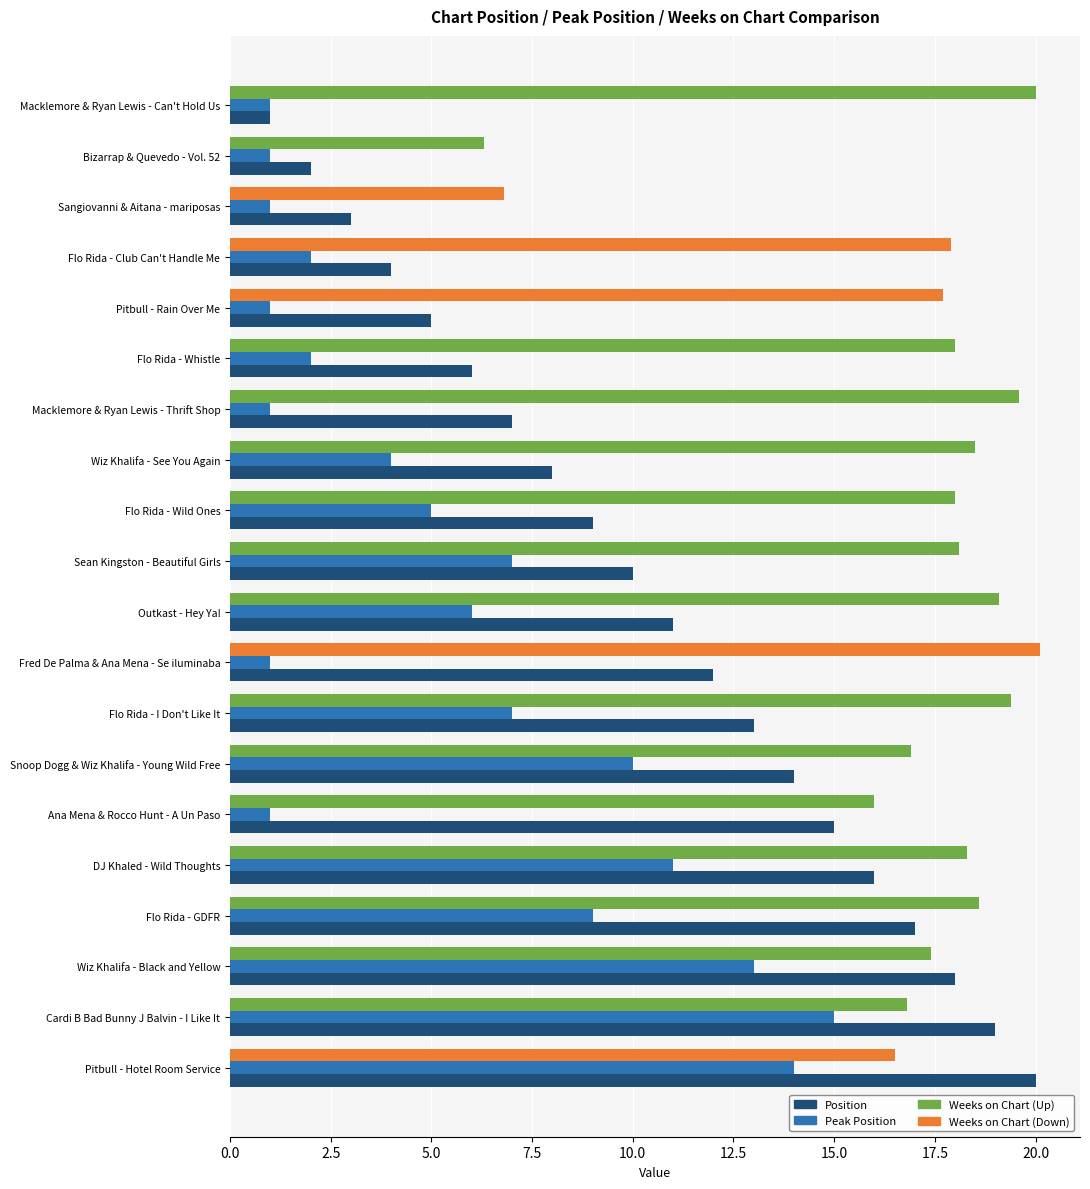

What is the difference between the second highest and second lowest values in the Peak Position series?

13